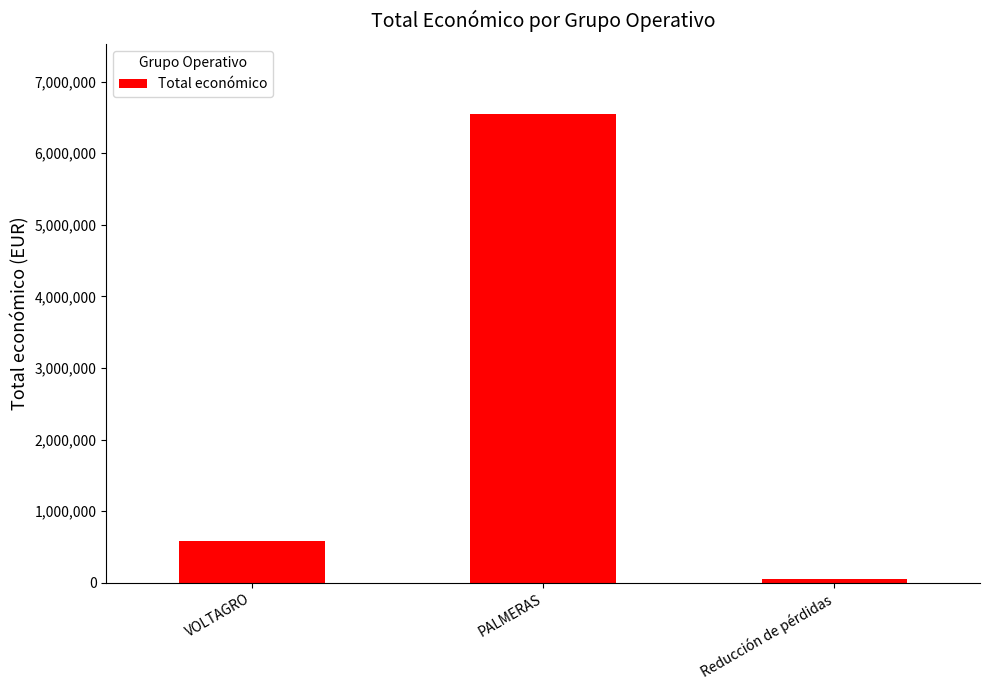

Rank the categories by value from lowest to highest.

Reducción de pérdidas, VOLTAGRO, PALMERAS